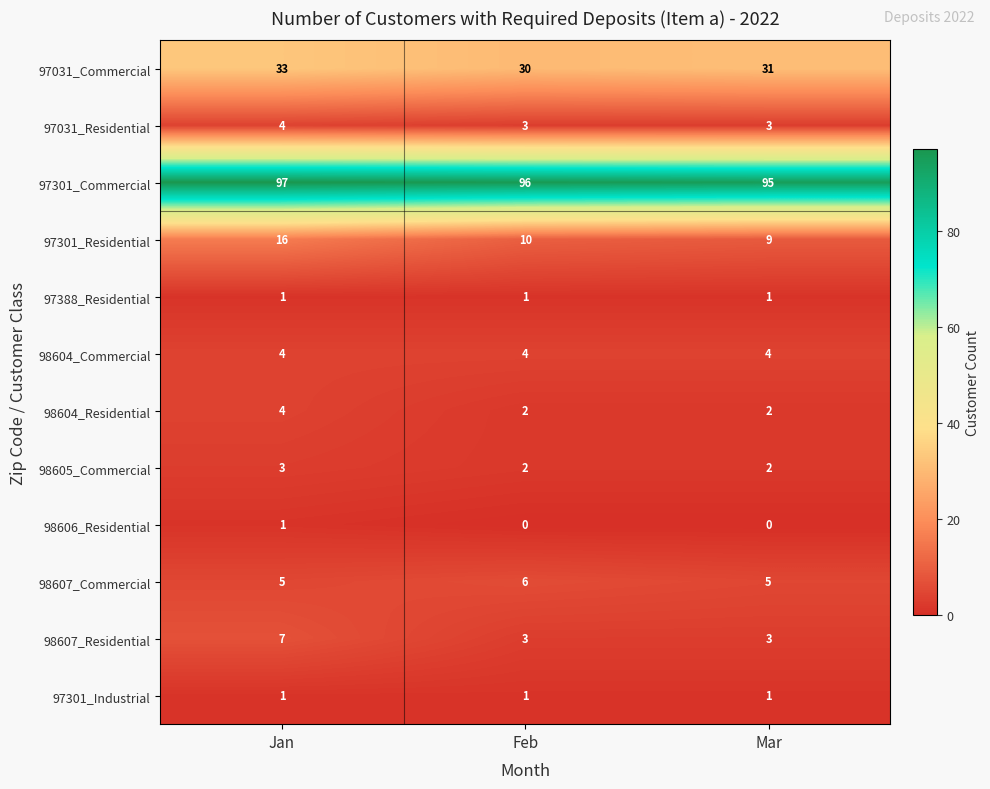

At which category is the sum across all series the highest?

Jan